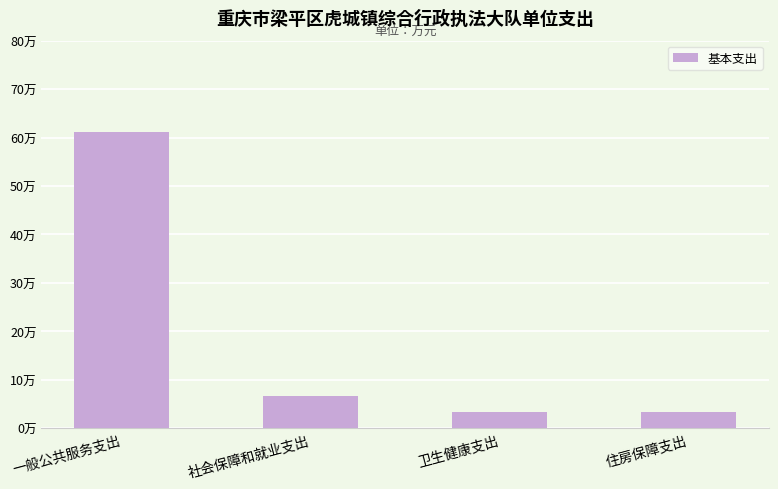

Approximately how many times larger is the value at 一般公共服务支出 compared to 社会保障和就业支出?

9.1